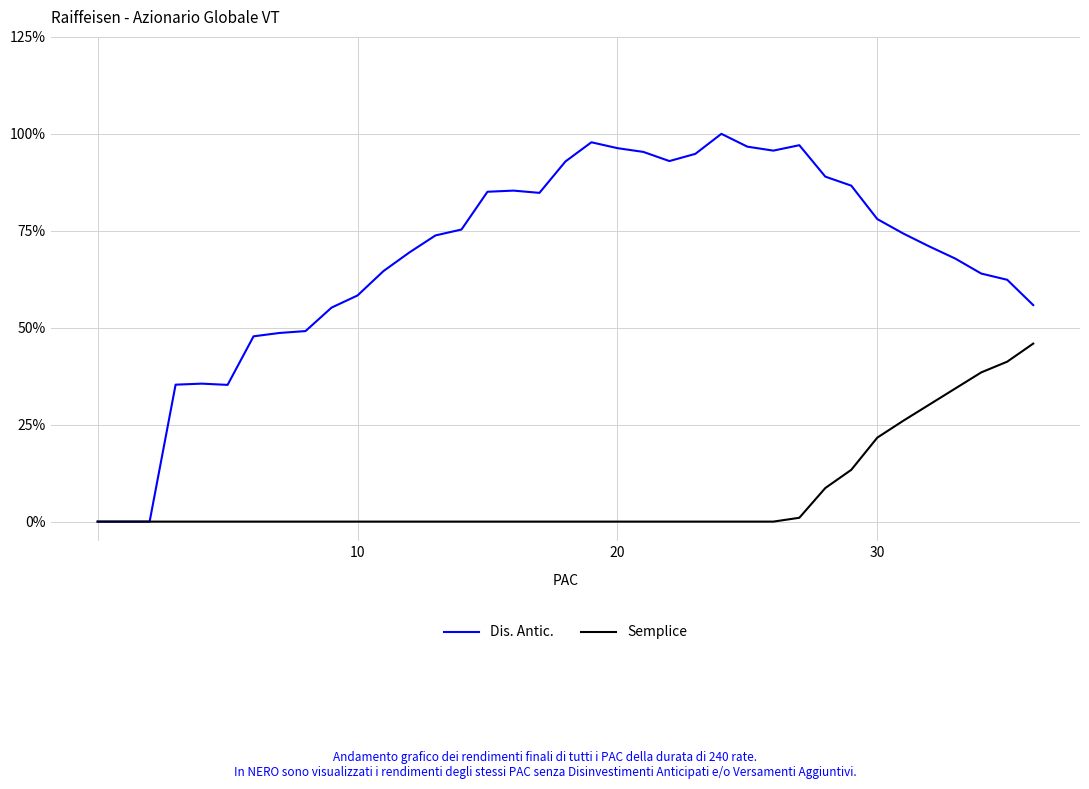

What is the maximum value for Semplice?

45.9